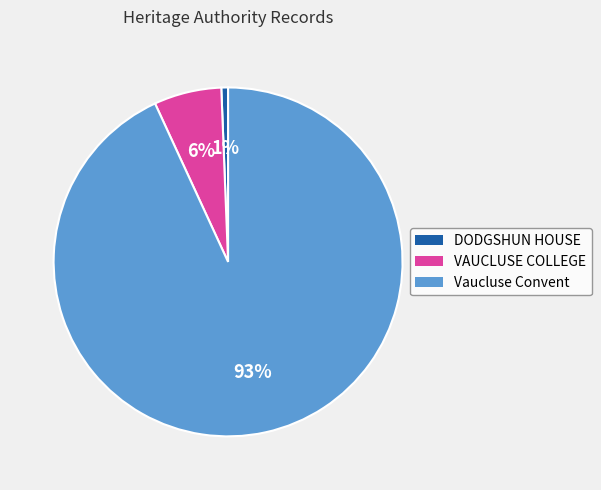

Do Vaucluse Convent and DODGSHUN HOUSE together represent more than half of the pie?

Yes